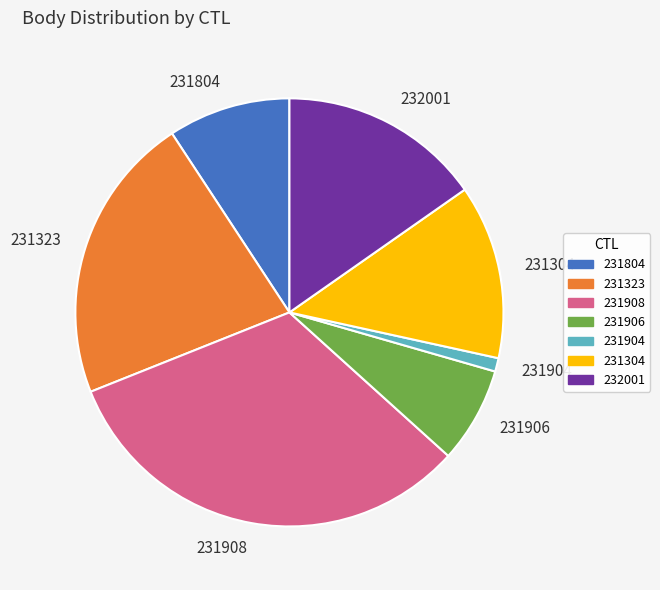

The 231904 slice represents 7% of the pie. True or false?

False